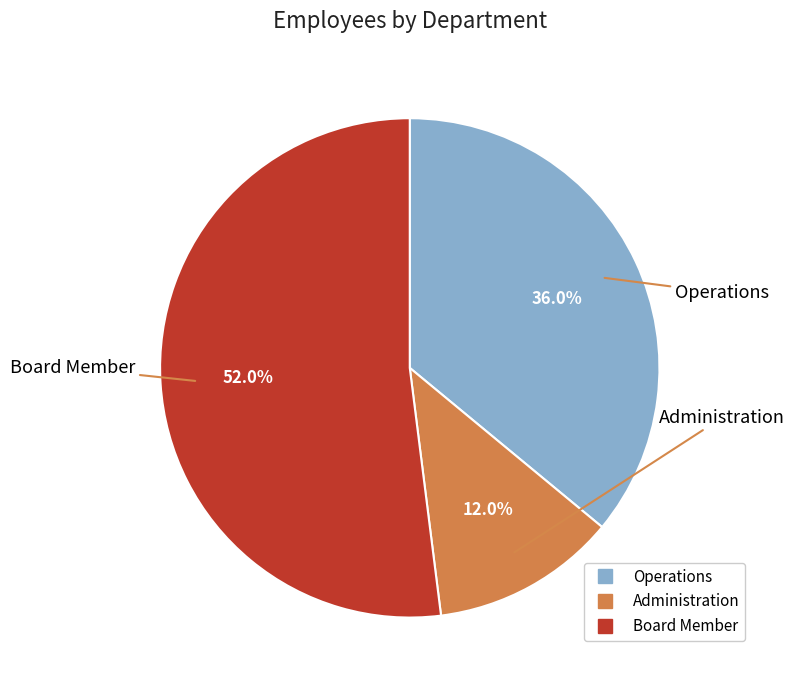

Which has a higher value, Board Member or Operations?

Board Member